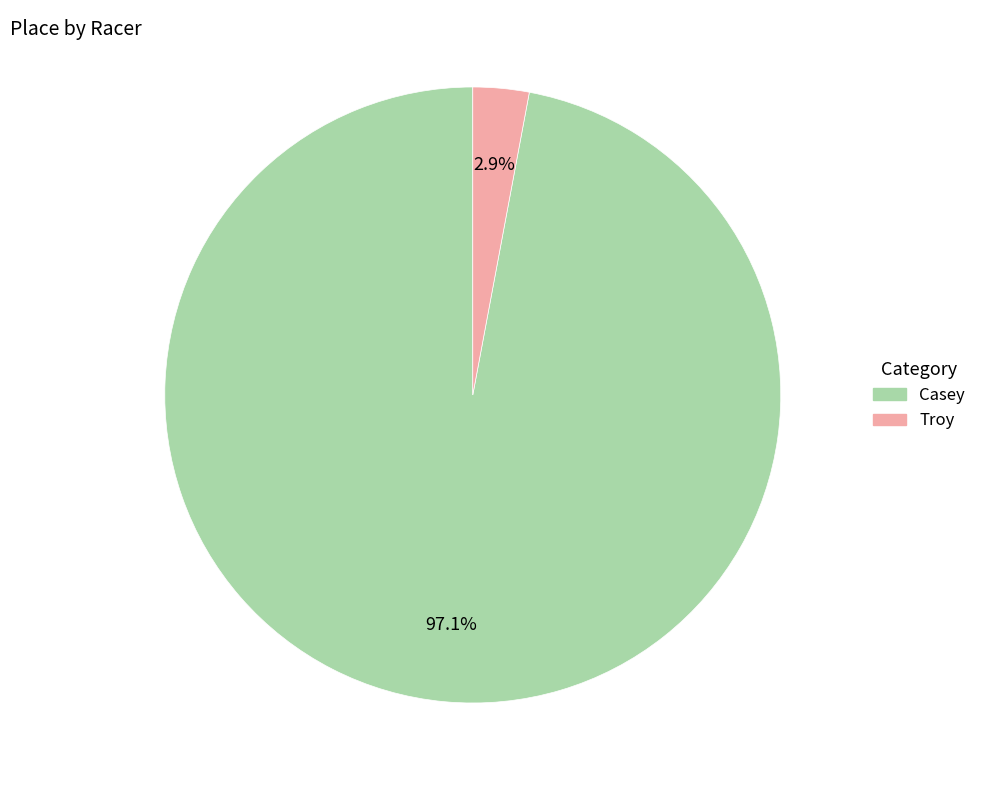

To the nearest percent, what is the difference between the Troy and Casey slice percentages?

94%